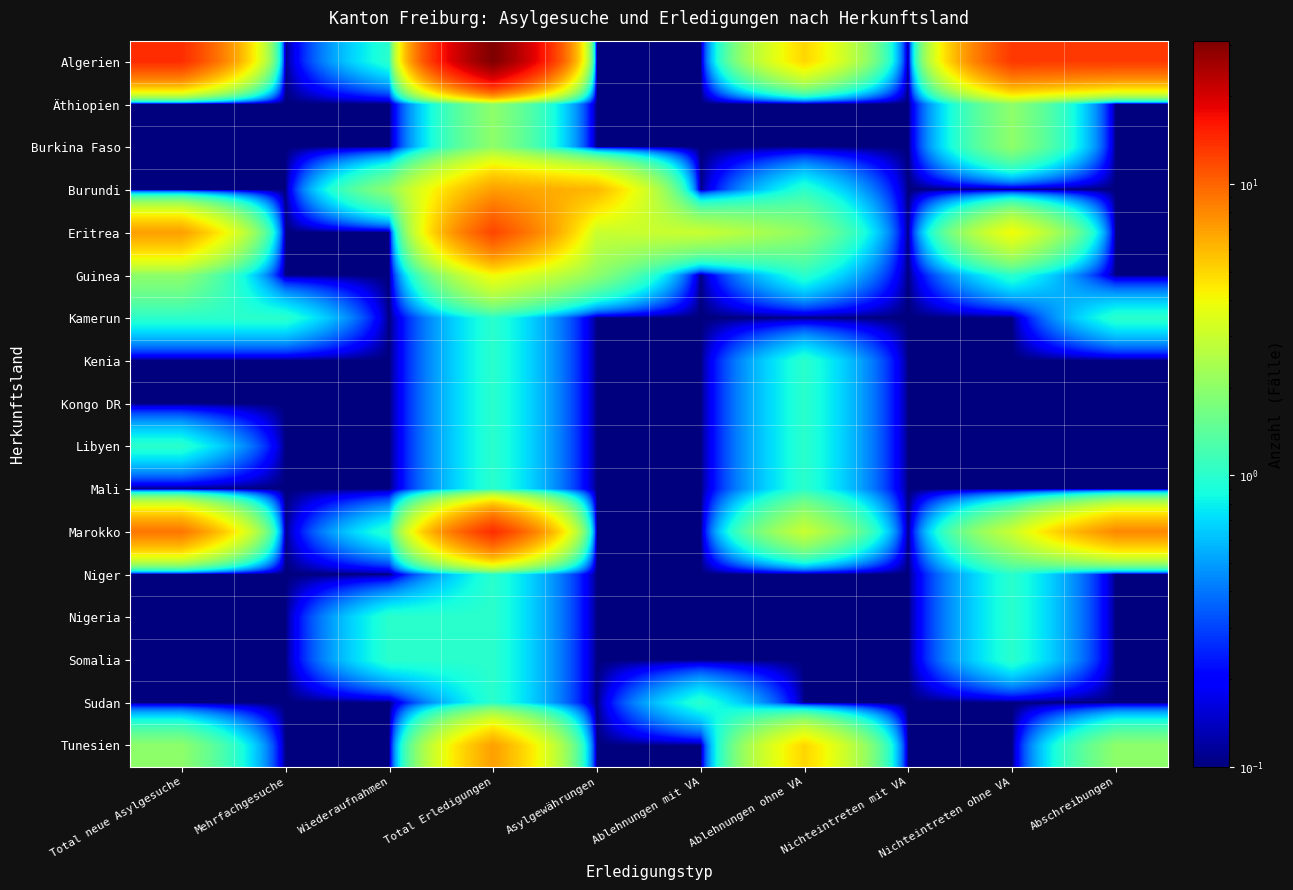

Reading left to right, what are all the values shown in this chart?

Algerien: Total neue Asylgesuche=14.0	Mehrfachgesuche=0.1	Wiederaufnahmen=1.0	Total Erledigungen=31.0	Asylgewährungen=0.1	Ablehnungen mit VA=0.1	Ablehnungen ohne VA=5.0	Nichteintreten mit VA=0.1	Nichteintreten ohne VA=13.0	Abschreibungen=13.0
Äthiopien: Total neue Asylgesuche=0.1	Mehrfachgesuche=0.1	Wiederaufnahmen=0.1	Total Erledigungen=2.0	Asylgewährungen=0.1	Ablehnungen mit VA=0.1	Ablehnungen ohne VA=0.1	Nichteintreten mit VA=0.1	Nichteintreten ohne VA=2.0	Abschreibungen=0.1
Burkina Faso: Total neue Asylgesuche=0.1	Mehrfachgesuche=0.1	Wiederaufnahmen=0.1	Total Erledigungen=2.0	Asylgewährungen=0.1	Ablehnungen mit VA=0.1	Ablehnungen ohne VA=0.1	Nichteintreten mit VA=0.1	Nichteintreten ohne VA=2.0	Abschreibungen=0.1
Burundi: Total neue Asylgesuche=0.1	Mehrfachgesuche=0.1	Wiederaufnahmen=2.0	Total Erledigungen=7.0	Asylgewährungen=6.0	Ablehnungen mit VA=0.1	Ablehnungen ohne VA=1.0	Nichteintreten mit VA=0.1	Nichteintreten ohne VA=0.1	Abschreibungen=0.1
Eritrea: Total neue Asylgesuche=7.0	Mehrfachgesuche=0.1	Wiederaufnahmen=0.1	Total Erledigungen=12.0	Asylgewährungen=3.0	Ablehnungen mit VA=3.0	Ablehnungen ohne VA=2.0	Nichteintreten mit VA=0.1	Nichteintreten ohne VA=4.0	Abschreibungen=0.1
Guinea: Total neue Asylgesuche=2.0	Mehrfachgesuche=0.1	Wiederaufnahmen=0.1	Total Erledigungen=4.0	Asylgewährungen=2.0	Ablehnungen mit VA=0.1	Ablehnungen ohne VA=1.0	Nichteintreten mit VA=0.1	Nichteintreten ohne VA=1.0	Abschreibungen=0.1
Kamerun: Total neue Asylgesuche=1.0	Mehrfachgesuche=1.0	Wiederaufnahmen=0.1	Total Erledigungen=1.0	Asylgewährungen=0.1	Ablehnungen mit VA=0.1	Ablehnungen ohne VA=0.1	Nichteintreten mit VA=0.1	Nichteintreten ohne VA=0.1	Abschreibungen=1.0
Kenia: Total neue Asylgesuche=0.1	Mehrfachgesuche=0.1	Wiederaufnahmen=0.1	Total Erledigungen=1.0	Asylgewährungen=0.1	Ablehnungen mit VA=0.1	Ablehnungen ohne VA=1.0	Nichteintreten mit VA=0.1	Nichteintreten ohne VA=0.1	Abschreibungen=0.1
Kongo DR: Total neue Asylgesuche=0.1	Mehrfachgesuche=0.1	Wiederaufnahmen=0.1	Total Erledigungen=1.0	Asylgewährungen=0.1	Ablehnungen mit VA=0.1	Ablehnungen ohne VA=1.0	Nichteintreten mit VA=0.1	Nichteintreten ohne VA=0.1	Abschreibungen=0.1
Libyen: Total neue Asylgesuche=1.0	Mehrfachgesuche=0.1	Wiederaufnahmen=0.1	Total Erledigungen=1.0	Asylgewährungen=0.1	Ablehnungen mit VA=0.1	Ablehnungen ohne VA=1.0	Nichteintreten mit VA=0.1	Nichteintreten ohne VA=0.1	Abschreibungen=0.1
Mali: Total neue Asylgesuche=0.1	Mehrfachgesuche=0.1	Wiederaufnahmen=0.1	Total Erledigungen=1.0	Asylgewährungen=0.1	Ablehnungen mit VA=0.1	Ablehnungen ohne VA=1.0	Nichteintreten mit VA=0.1	Nichteintreten ohne VA=0.1	Abschreibungen=0.1
Marokko: Total neue Asylgesuche=9.0	Mehrfachgesuche=0.1	Wiederaufnahmen=1.0	Total Erledigungen=14.0	Asylgewährungen=0.1	Ablehnungen mit VA=0.1	Ablehnungen ohne VA=3.0	Nichteintreten mit VA=0.1	Nichteintreten ohne VA=3.0	Abschreibungen=8.0
Niger: Total neue Asylgesuche=0.1	Mehrfachgesuche=0.1	Wiederaufnahmen=0.1	Total Erledigungen=1.0	Asylgewährungen=0.1	Ablehnungen mit VA=0.1	Ablehnungen ohne VA=0.1	Nichteintreten mit VA=0.1	Nichteintreten ohne VA=1.0	Abschreibungen=0.1
Nigeria: Total neue Asylgesuche=0.1	Mehrfachgesuche=0.1	Wiederaufnahmen=1.0	Total Erledigungen=1.0	Asylgewährungen=0.1	Ablehnungen mit VA=0.1	Ablehnungen ohne VA=0.1	Nichteintreten mit VA=0.1	Nichteintreten ohne VA=1.0	Abschreibungen=0.1
Somalia: Total neue Asylgesuche=0.1	Mehrfachgesuche=0.1	Wiederaufnahmen=1.0	Total Erledigungen=1.0	Asylgewährungen=0.1	Ablehnungen mit VA=0.1	Ablehnungen ohne VA=0.1	Nichteintreten mit VA=0.1	Nichteintreten ohne VA=1.0	Abschreibungen=0.1
Sudan: Total neue Asylgesuche=0.1	Mehrfachgesuche=0.1	Wiederaufnahmen=0.1	Total Erledigungen=1.0	Asylgewährungen=0.1	Ablehnungen mit VA=1.0	Ablehnungen ohne VA=0.1	Nichteintreten mit VA=0.1	Nichteintreten ohne VA=0.1	Abschreibungen=0.1
Tunesien: Total neue Asylgesuche=2.0	Mehrfachgesuche=0.1	Wiederaufnahmen=0.1	Total Erledigungen=7.0	Asylgewährungen=0.1	Ablehnungen mit VA=0.1	Ablehnungen ohne VA=5.0	Nichteintreten mit VA=0.1	Nichteintreten ohne VA=0.1	Abschreibungen=2.0